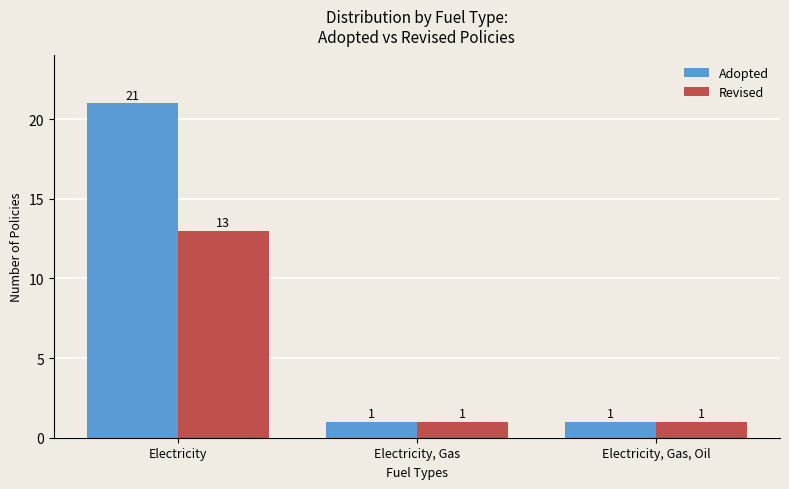

List the series in order of their peak value, lowest first.

Revised, Adopted